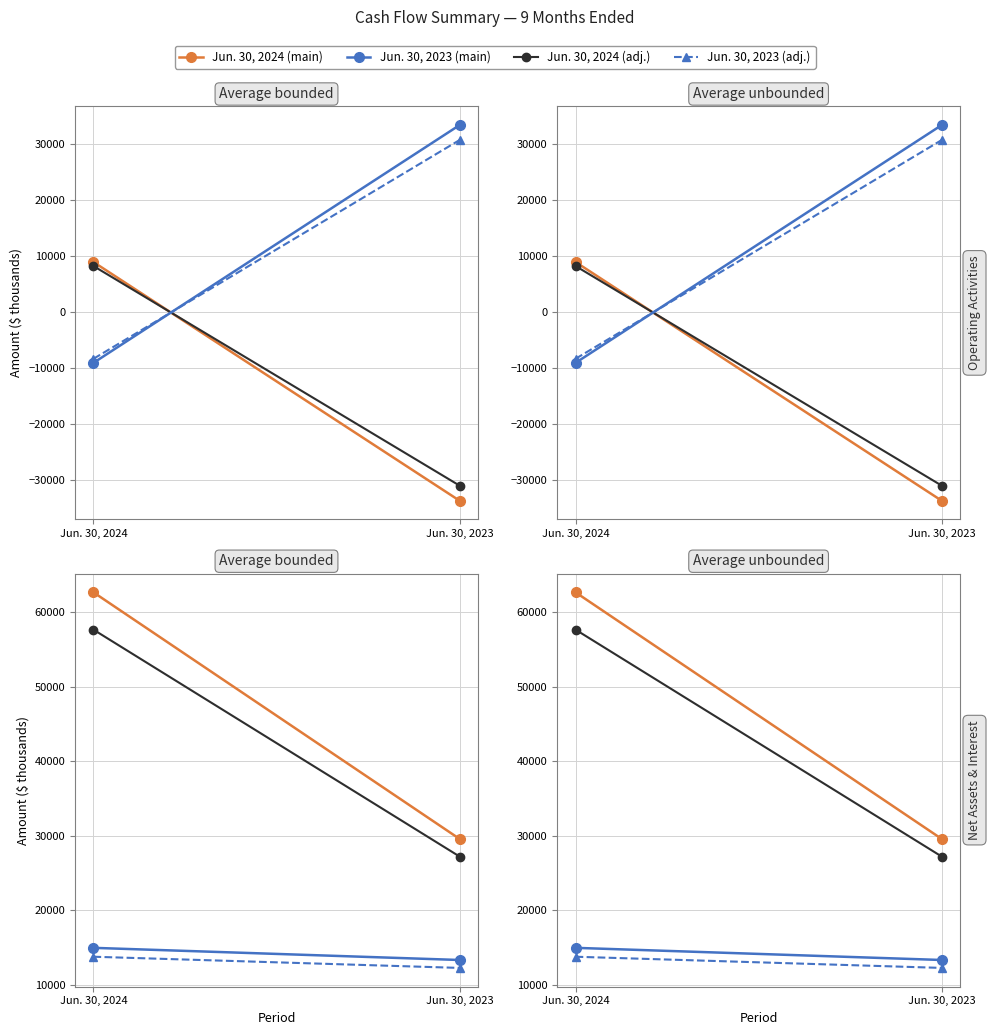

How many values in Net cash from operating activities are above zero?

1